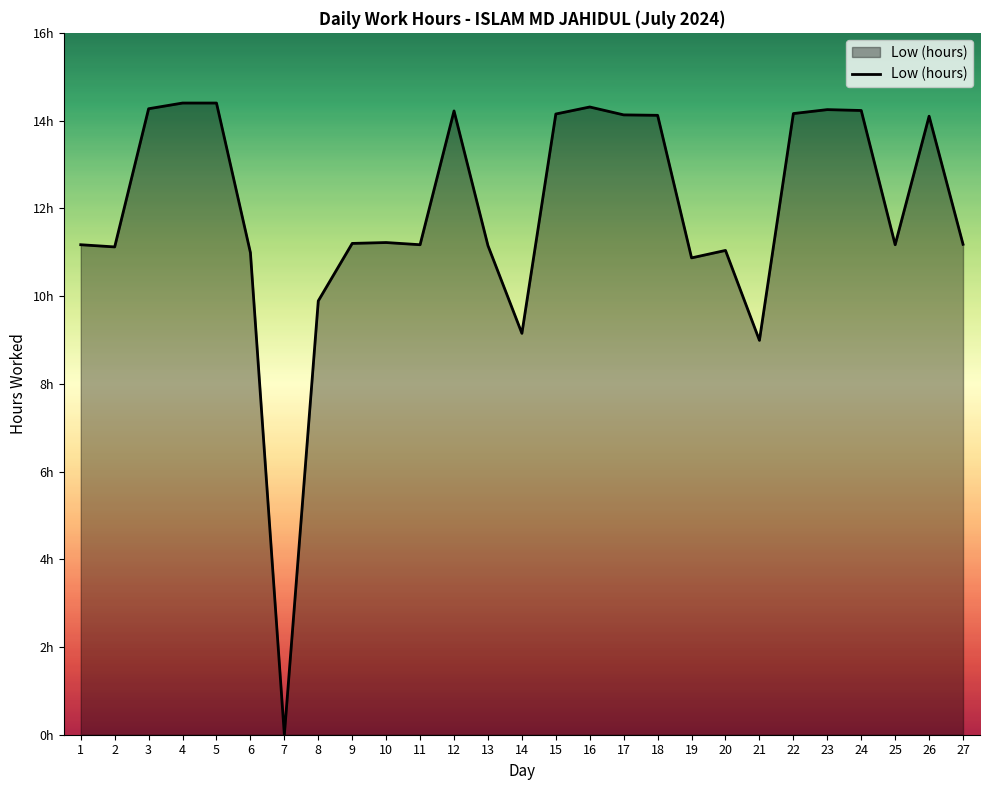

Does the chart have visible grid lines?

No